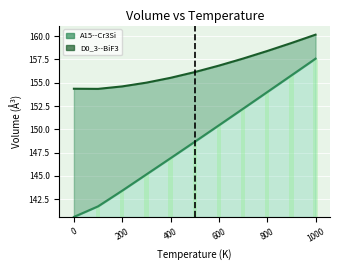

How many bars are there in total?

22